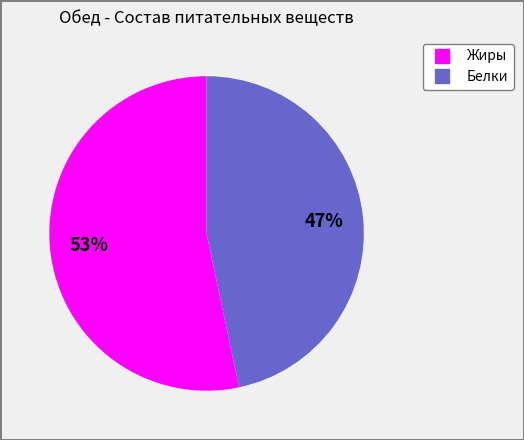

Which has a higher value, Жиры or Белки?

Жиры